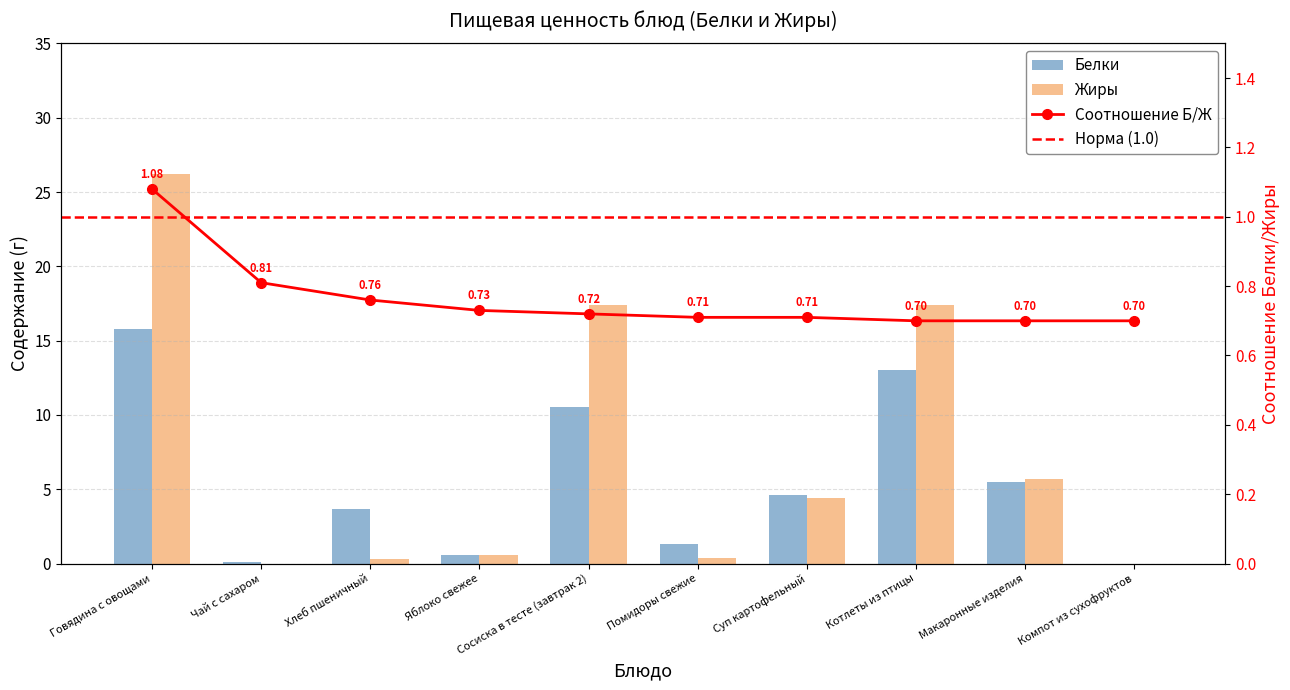

Is it true that Жиры equals 0.6 at Яблоко свежее?

True